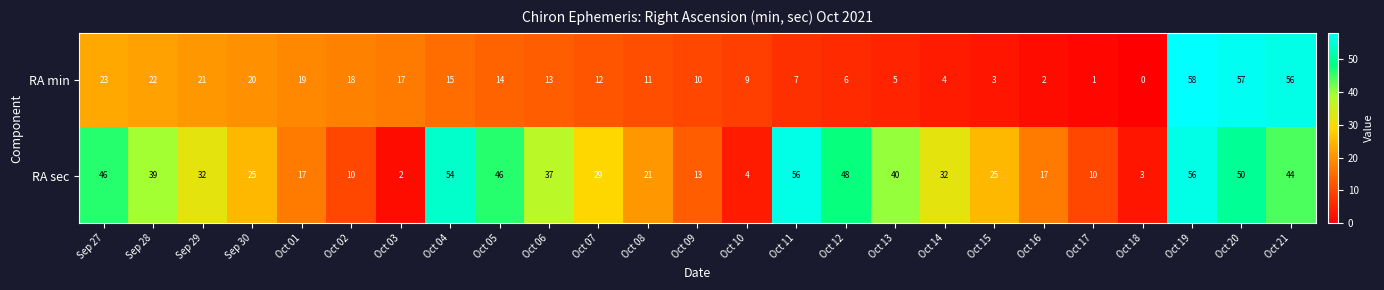

What is the spread (max minus min) of values at Oct 07?

17